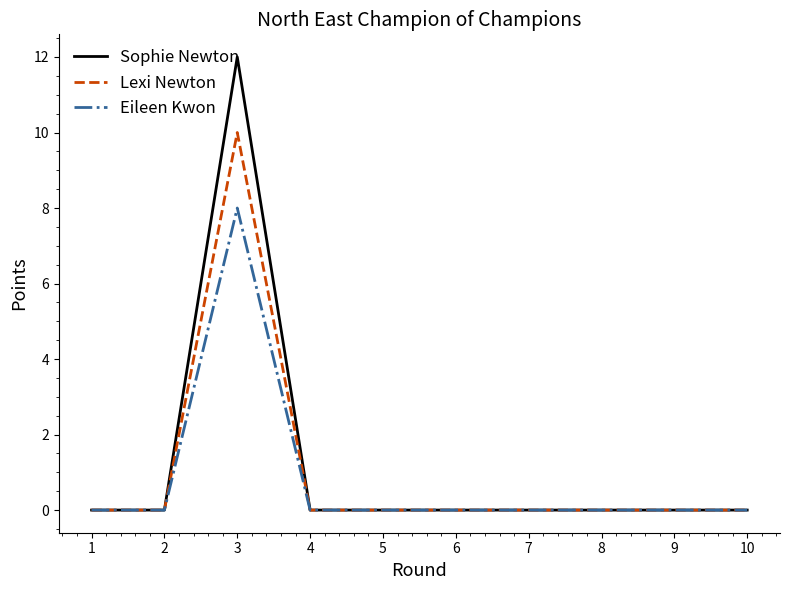

Is it true that Sophie Newton equals 12 at 3?

True